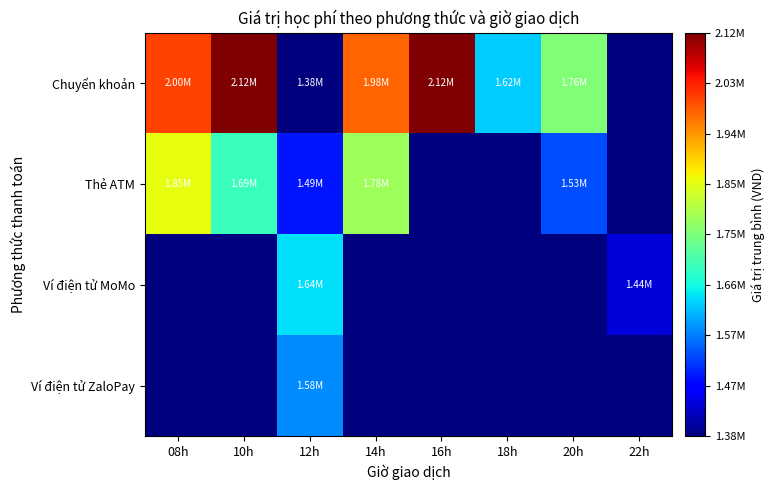

Rank the series by their maximum value, from highest to lowest.

Chuyển khoản, Thẻ ATM, Ví điện tử MoMo, Ví điện tử ZaloPay